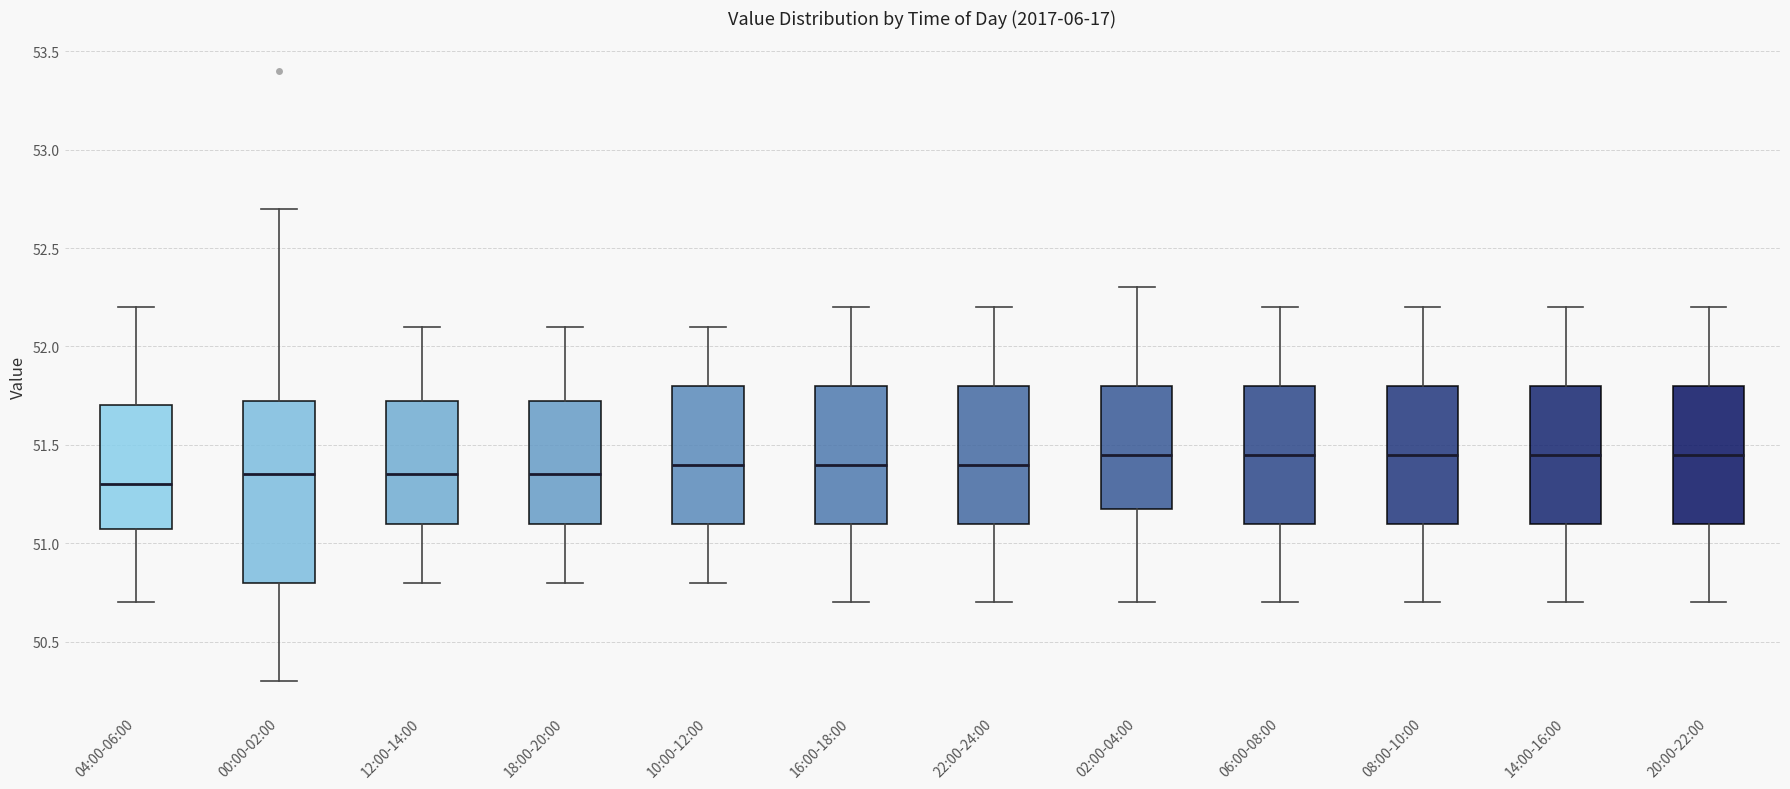

Which box is the tallest, from its lower edge to its upper edge?

00:00-02:00